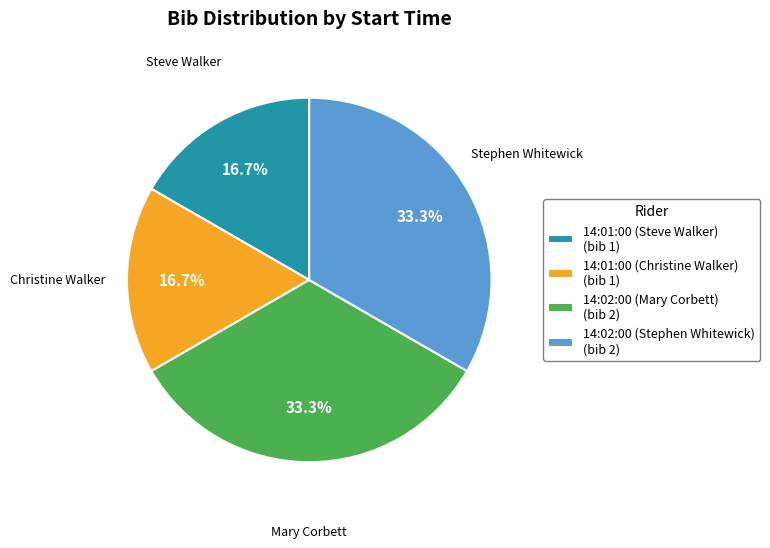

Is there a majority slice in this chart?

No